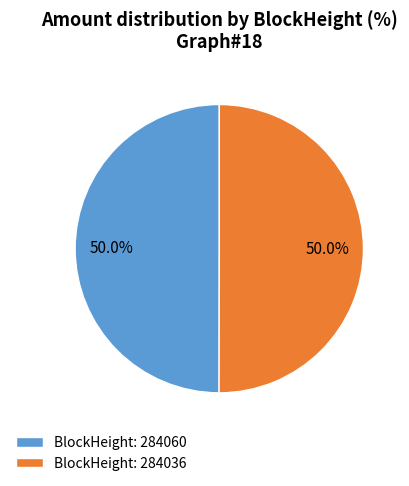

How many segments does this pie chart have?

2